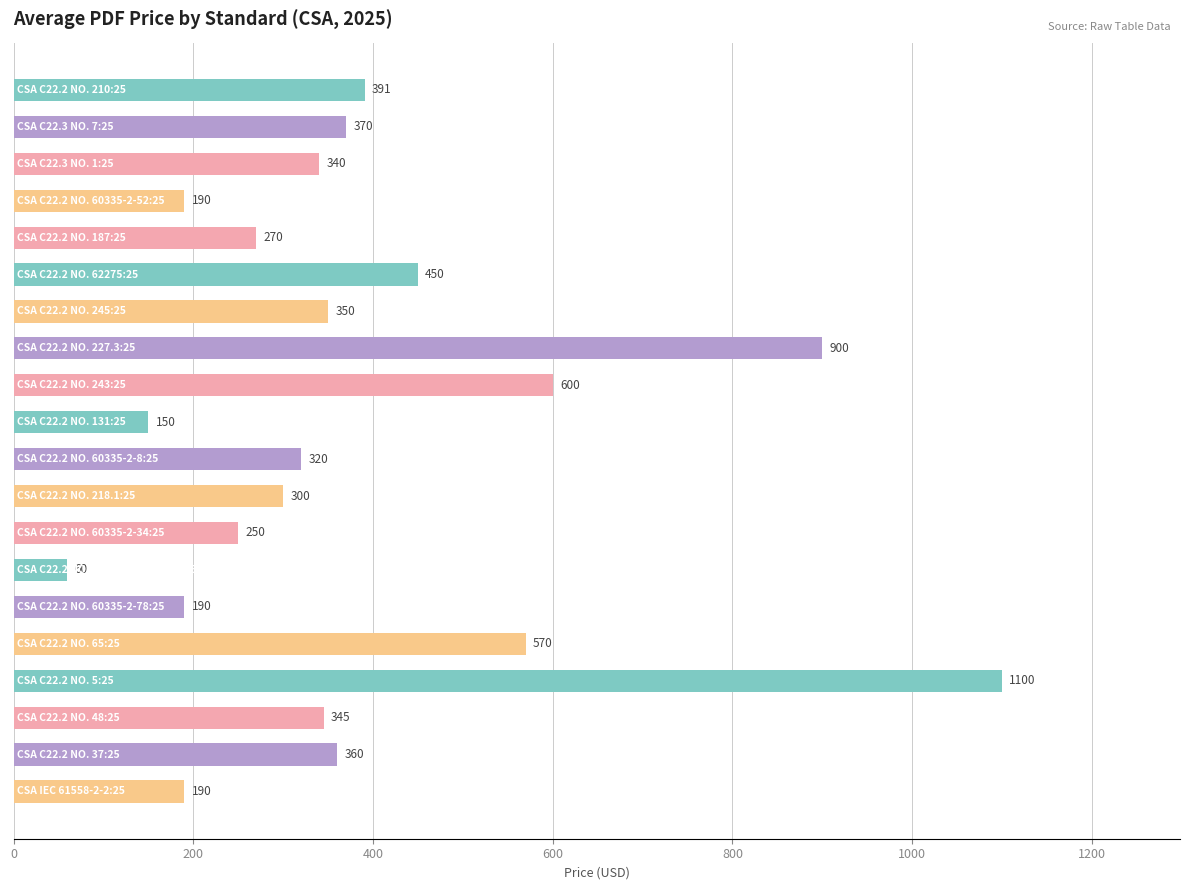

What is the value of the 15th bar from the top?

190